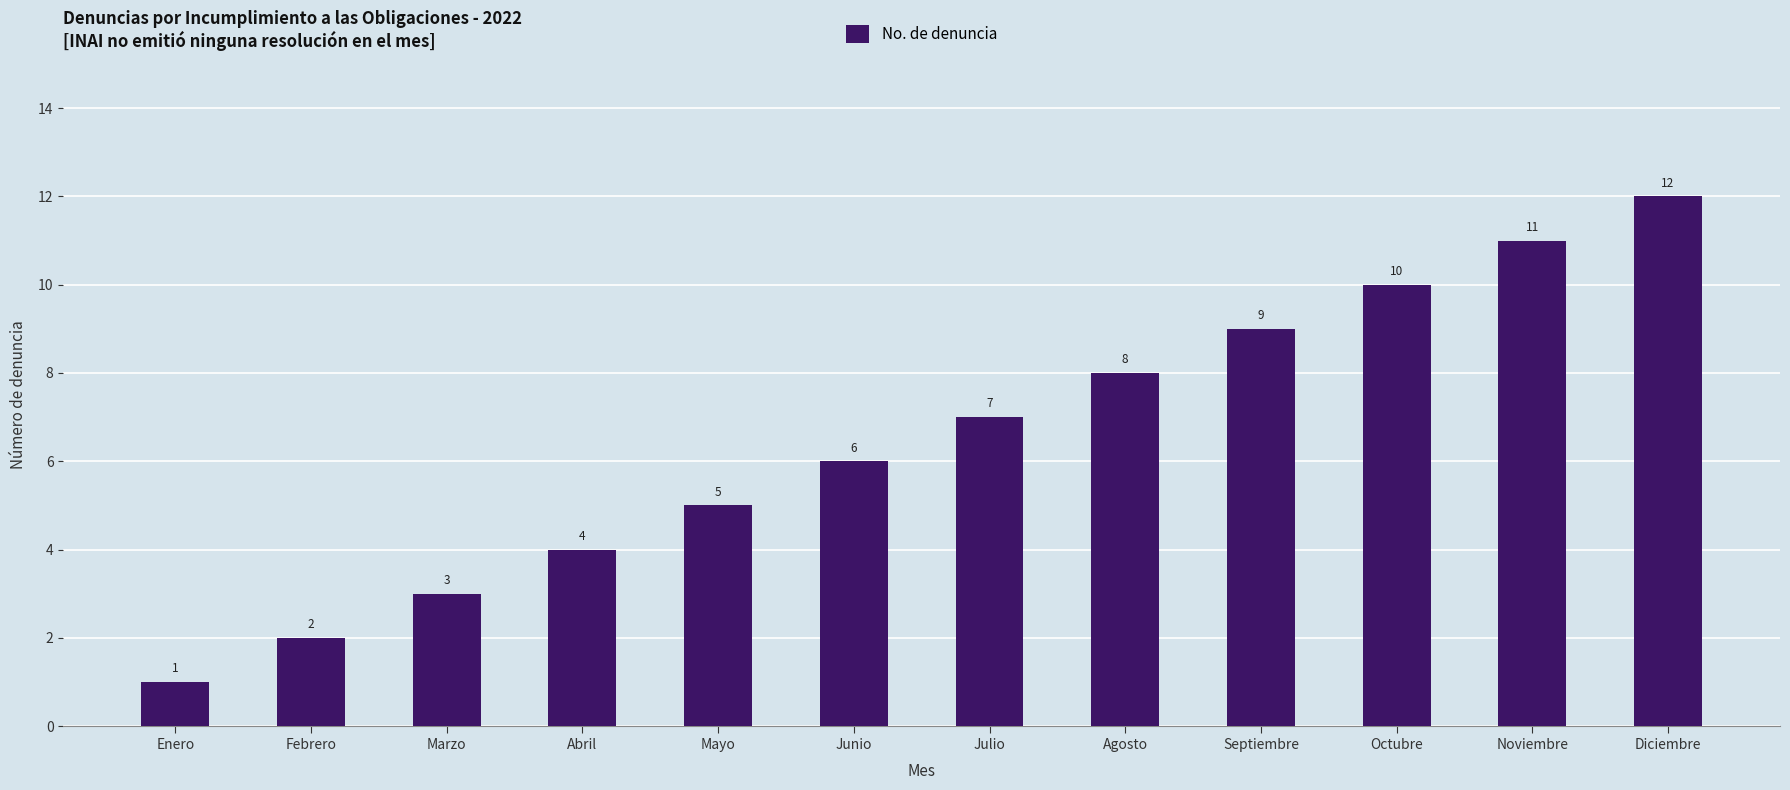

The chart shows a value of 3 at Junio. True or false?

False